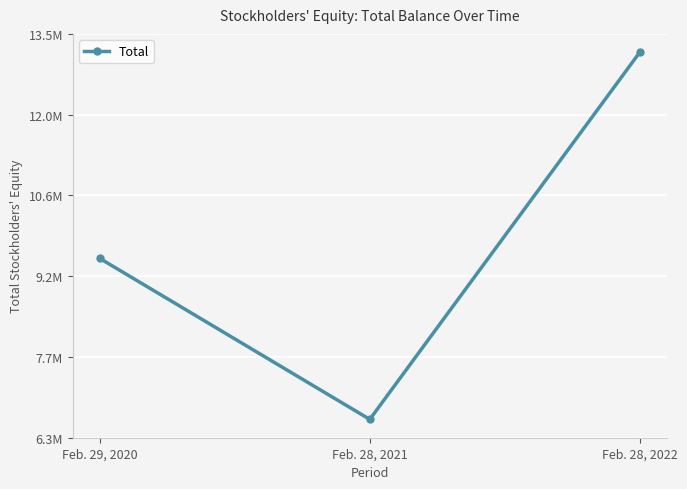

Is it true that the value at Feb. 29, 2020 is 9496522?

True